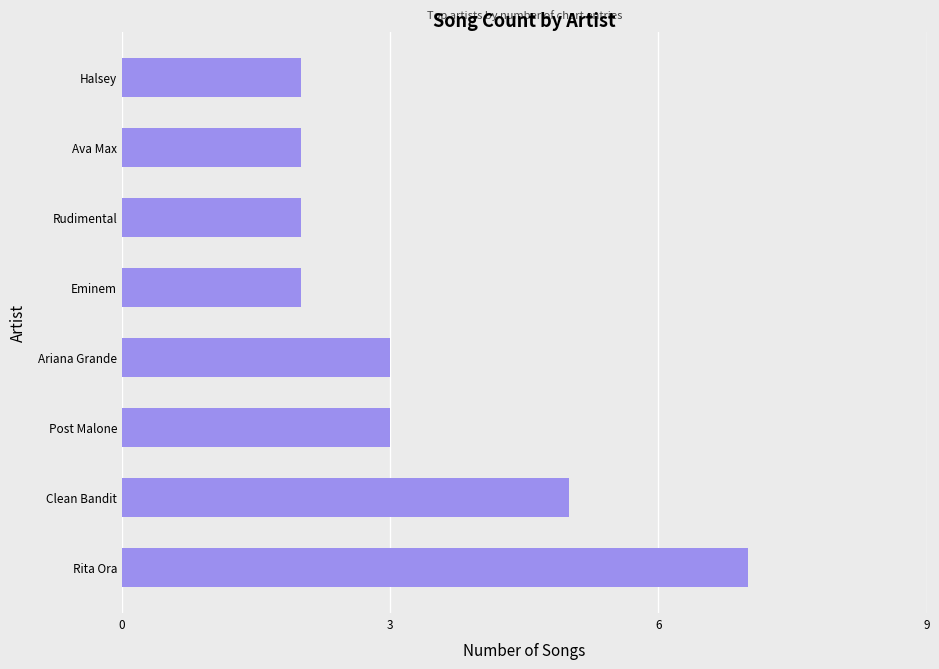

Between Rita Ora and Ariana Grande, which is larger?

Rita Ora